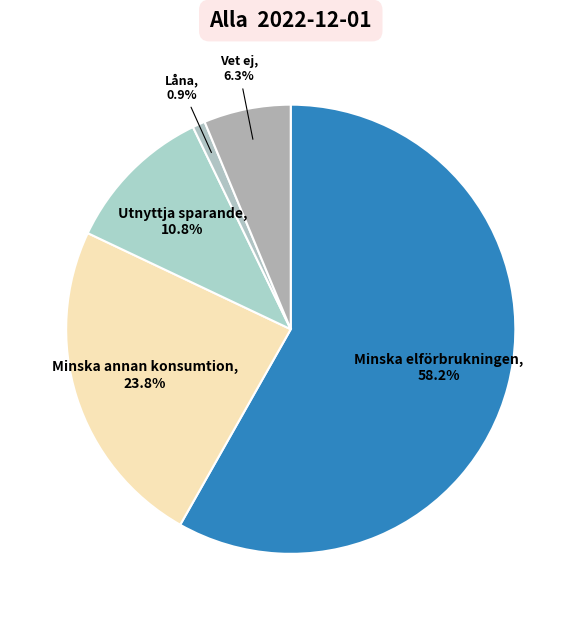

How many segments does this pie chart have?

5